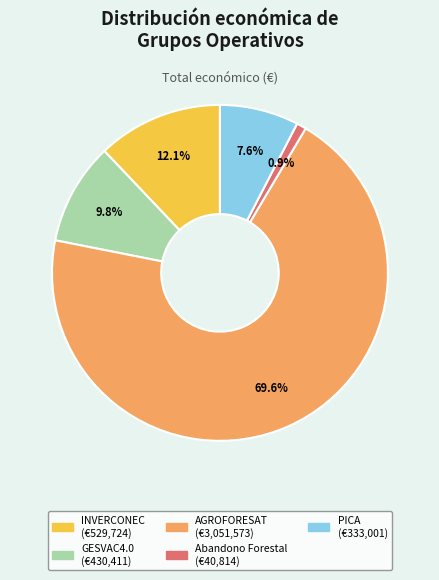

What is the total percentage of Abandono Forestal and GESVAC4.0?

10.7%